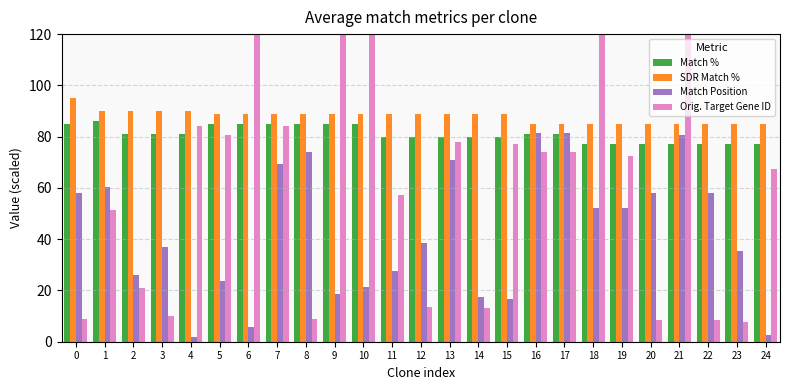

Is it true that Match Position equals 35.8 at 19?

False